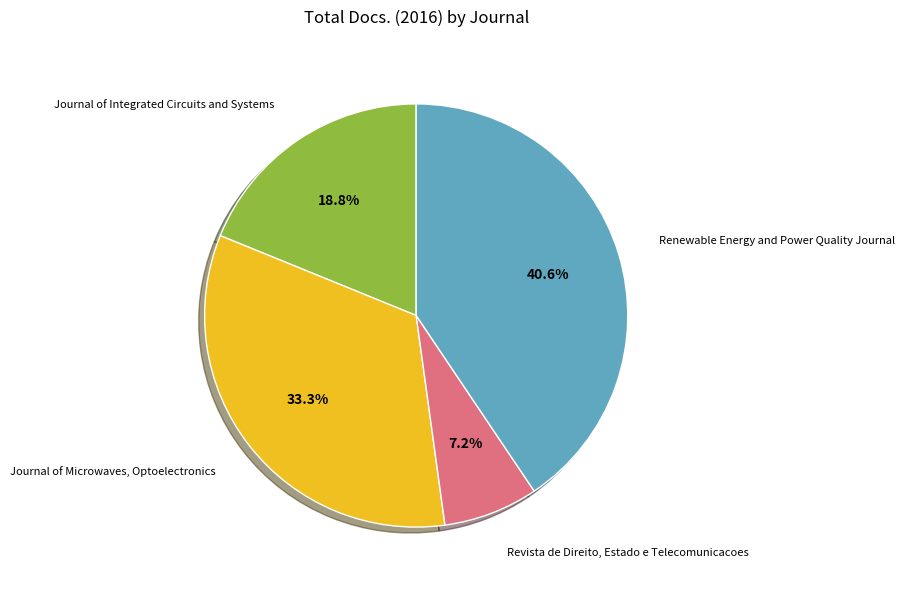

Which slice is the largest?

Renewable Energy and Power Quality Journal